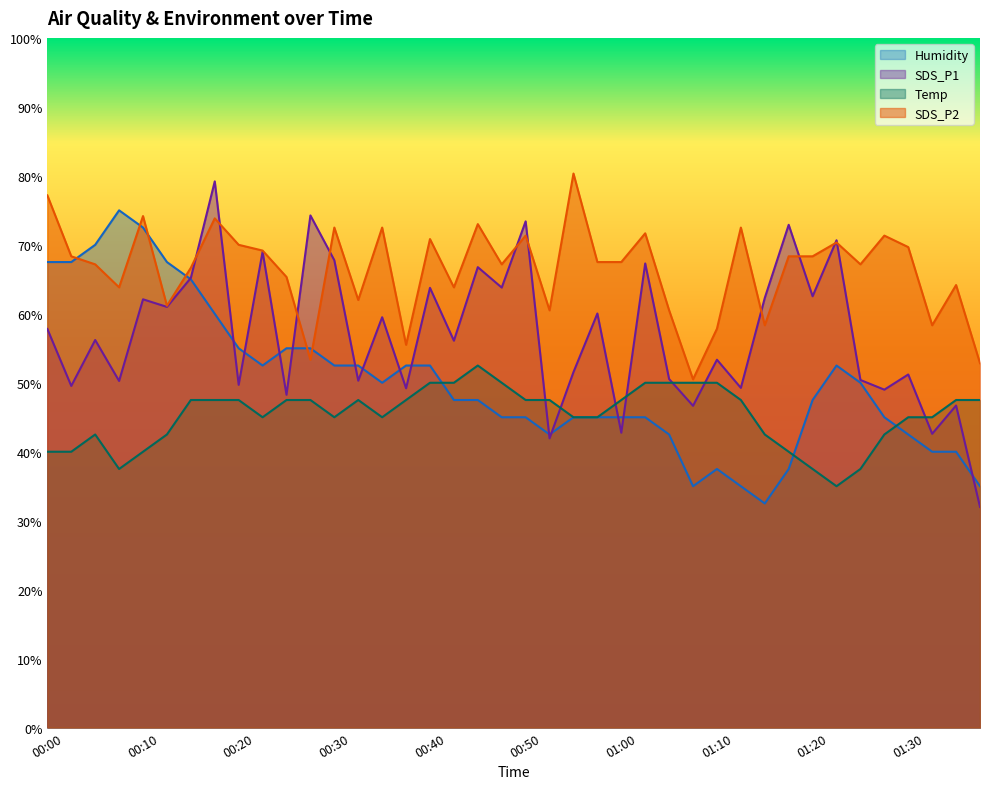

True or false: SDS_P2 has a value of 117.9 at 00:05.

False